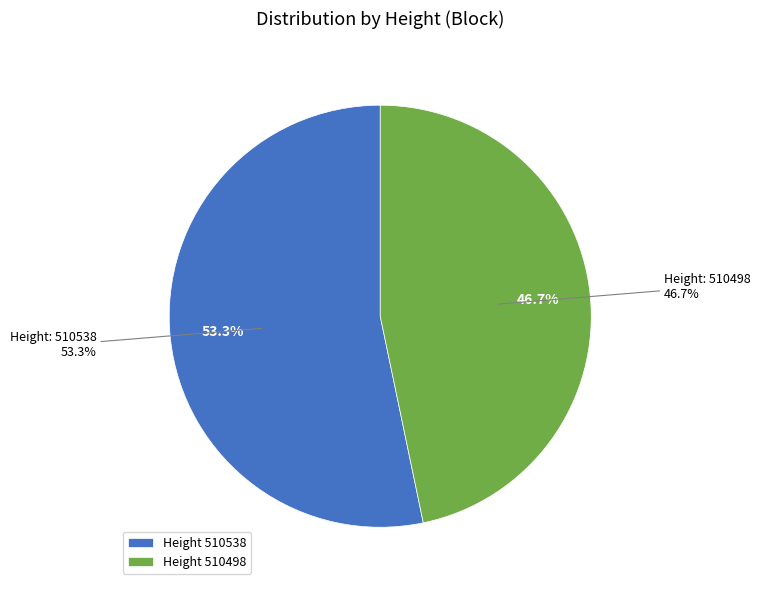

Is it true that 510498 is 47% of the pie?

True